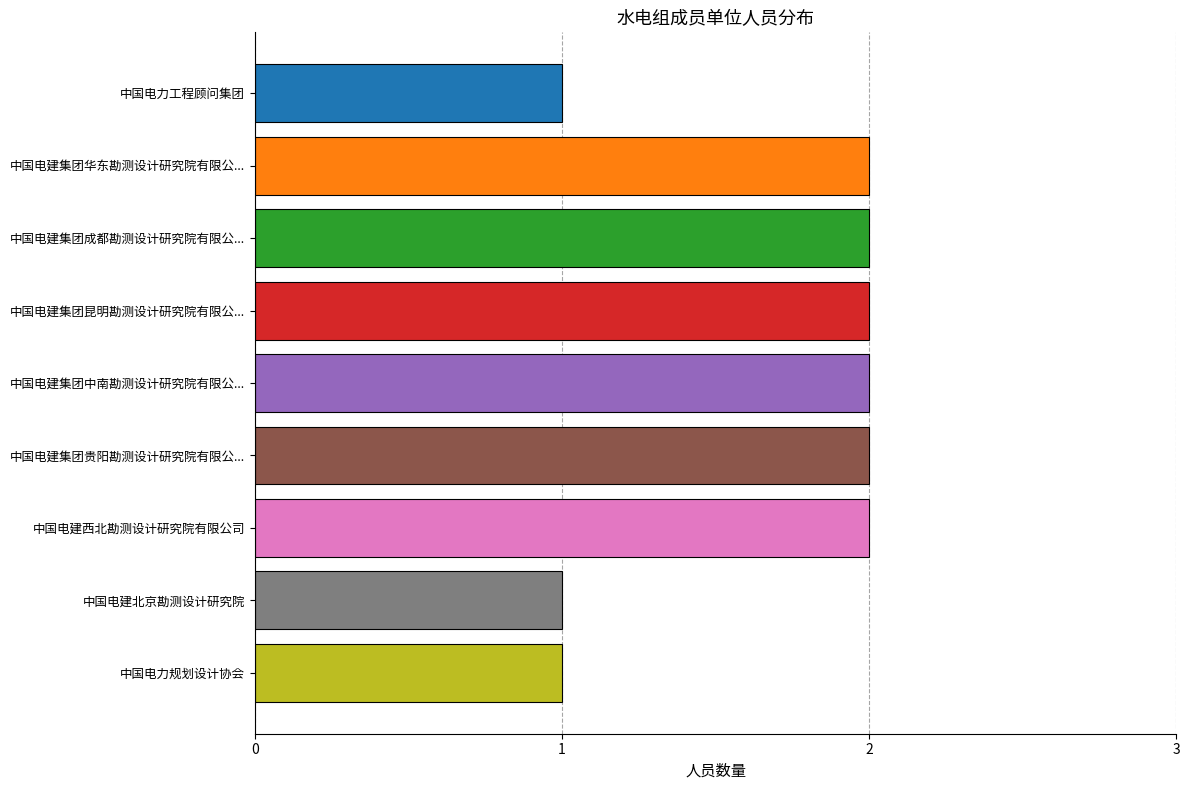

Reading top to bottom, extract all data points from this chart.

1	2	2	2	2	2	2	1	1